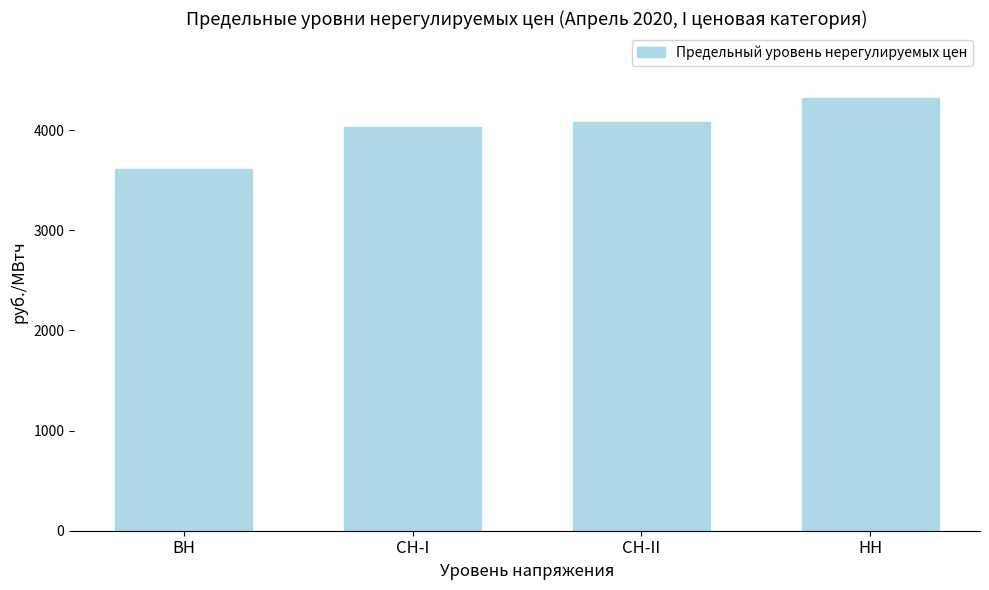

What is the value of the 3rd bar from the left?

4079.0